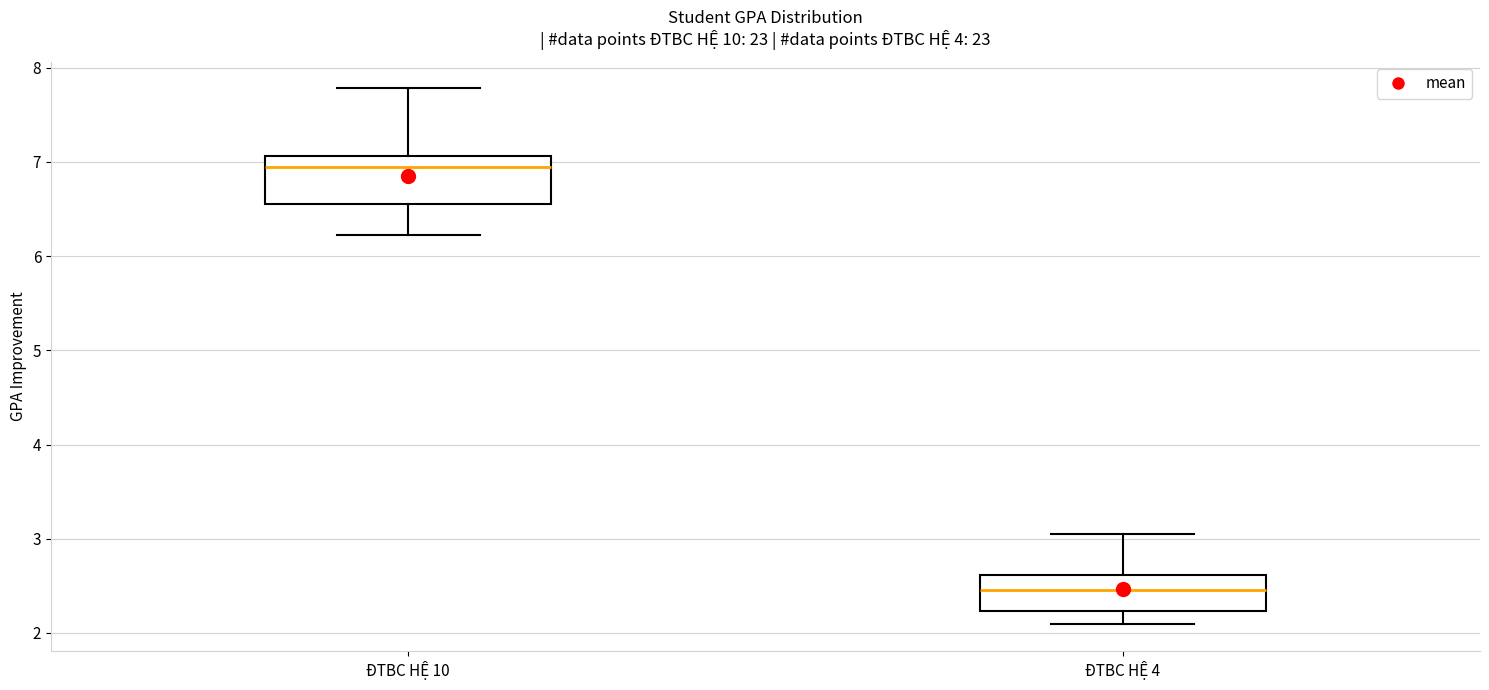

Where does the lower whisker of the box for ĐTBC HỆ 4 end on the y-axis? The values are not printed on the chart, so give them approximately, as read against the axis.

2.1